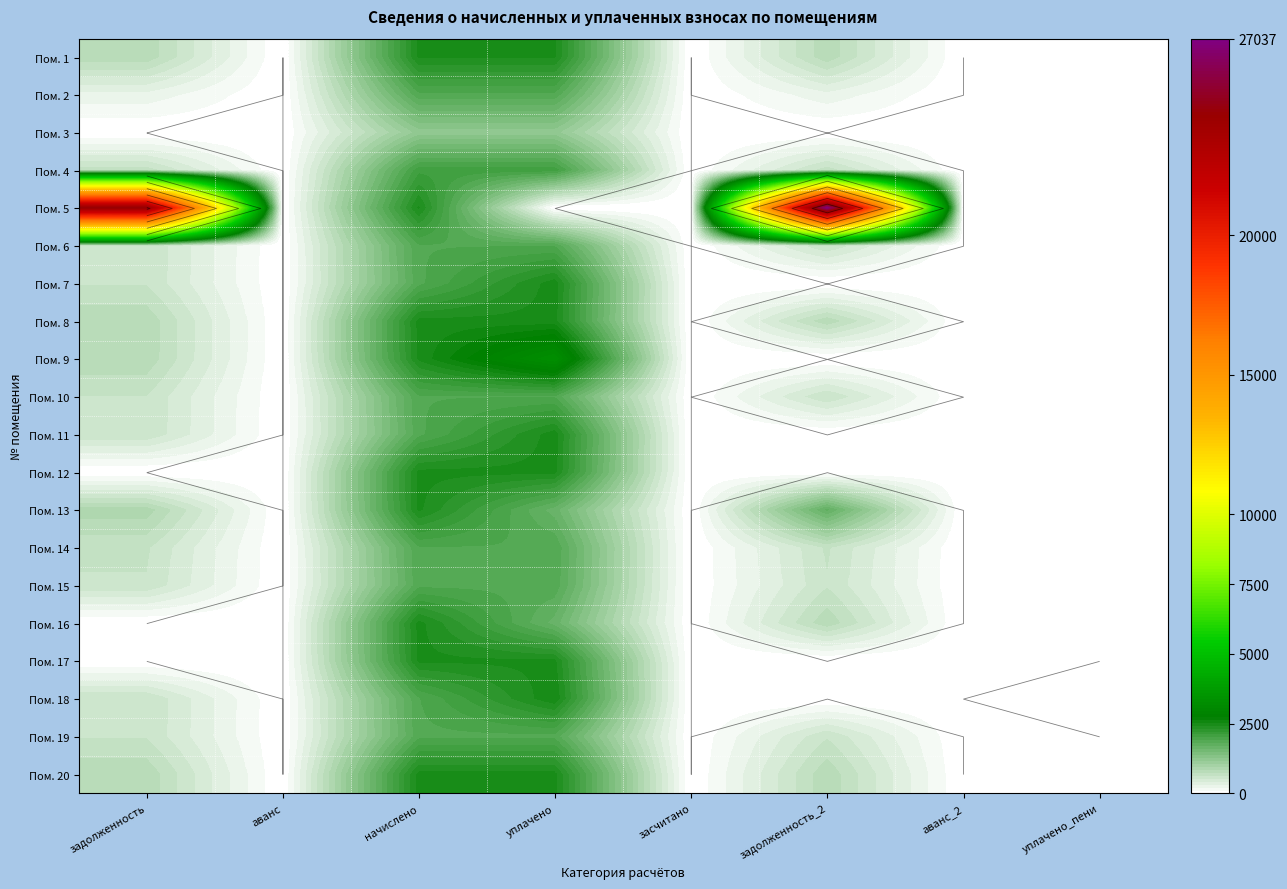

List the series in order of their peak value, highest first.

Пом. 5, Пом. 9, Пом. 18, Пом. 7, Пом. 11, Пом. 8, Пом. 16, Пом. 20, Пом. 12, Пом. 1, Пом. 13, Пом. 17, Пом. 4, Пом. 6, Пом. 10, Пом. 14, Пом. 2, Пом. 15, Пом. 19, Пом. 3